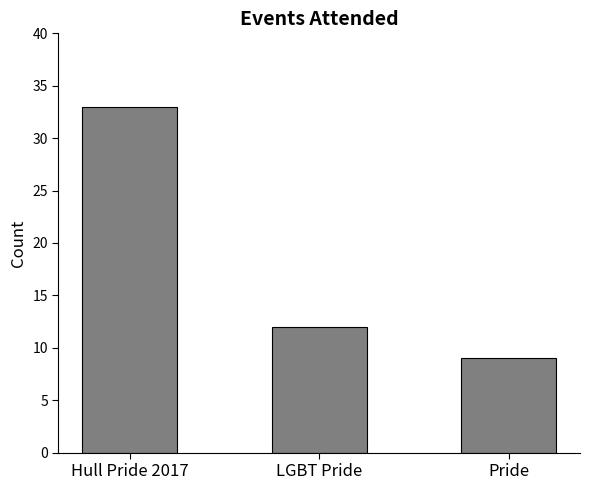

How many categories are shown in the chart?

3